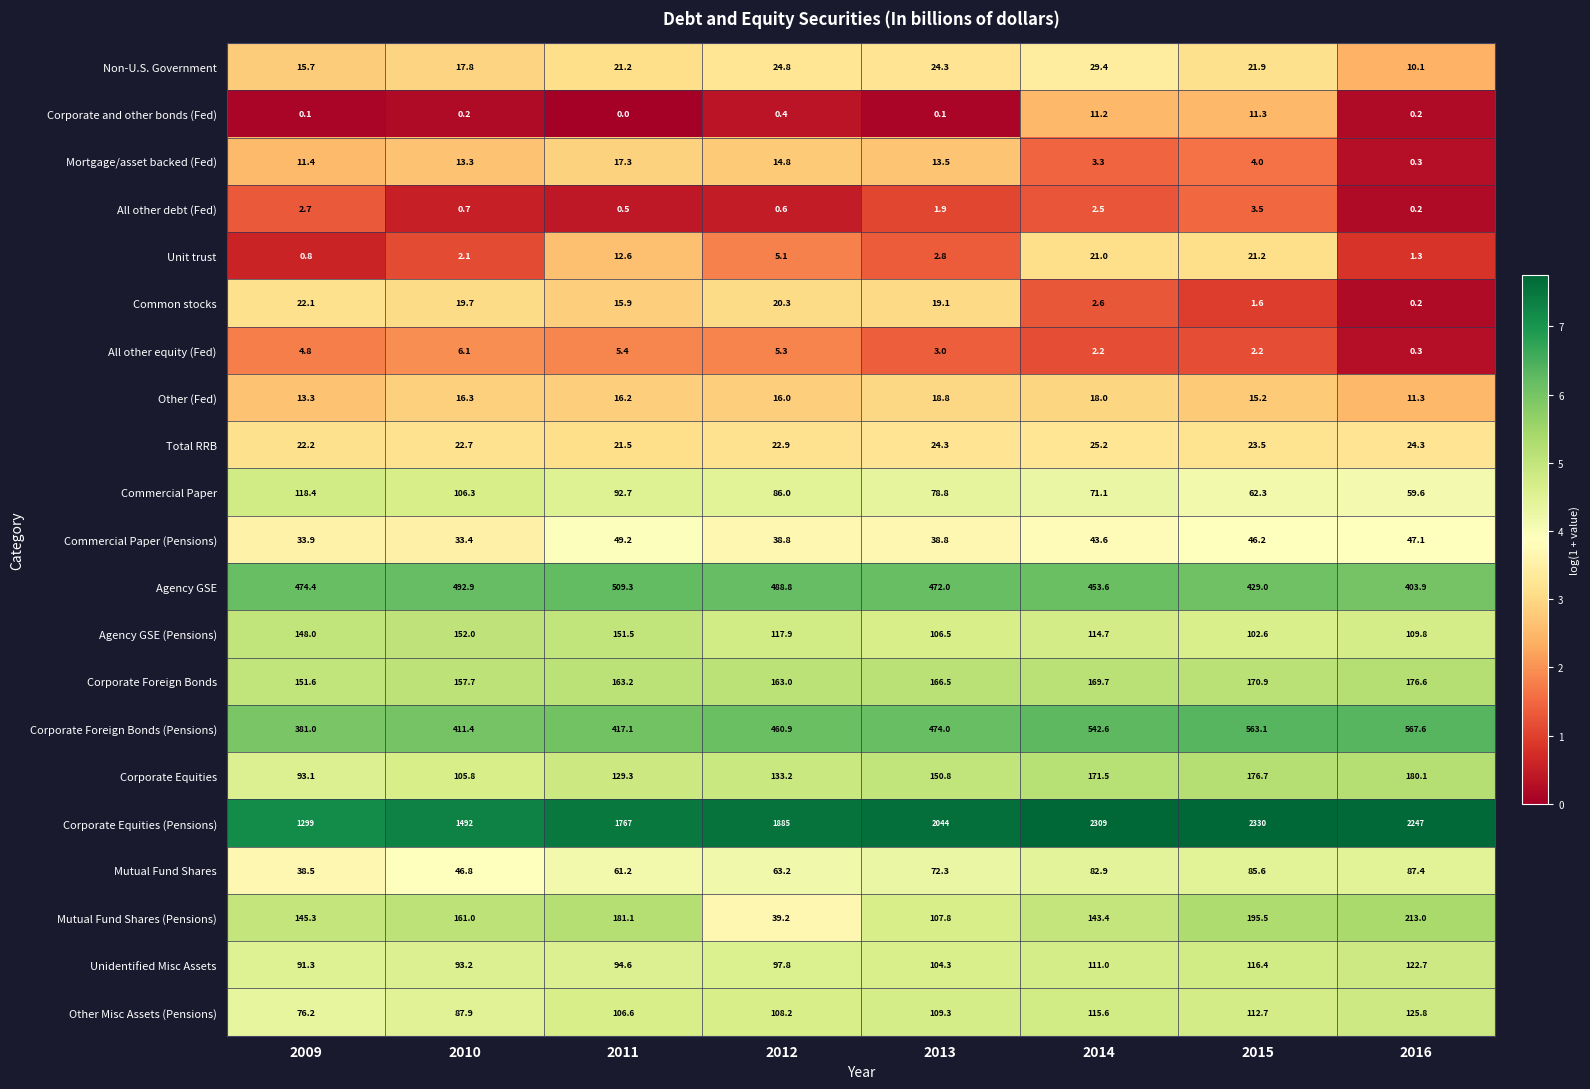

Which series has the largest total across all categories?

Corporate Equities (Pensions)